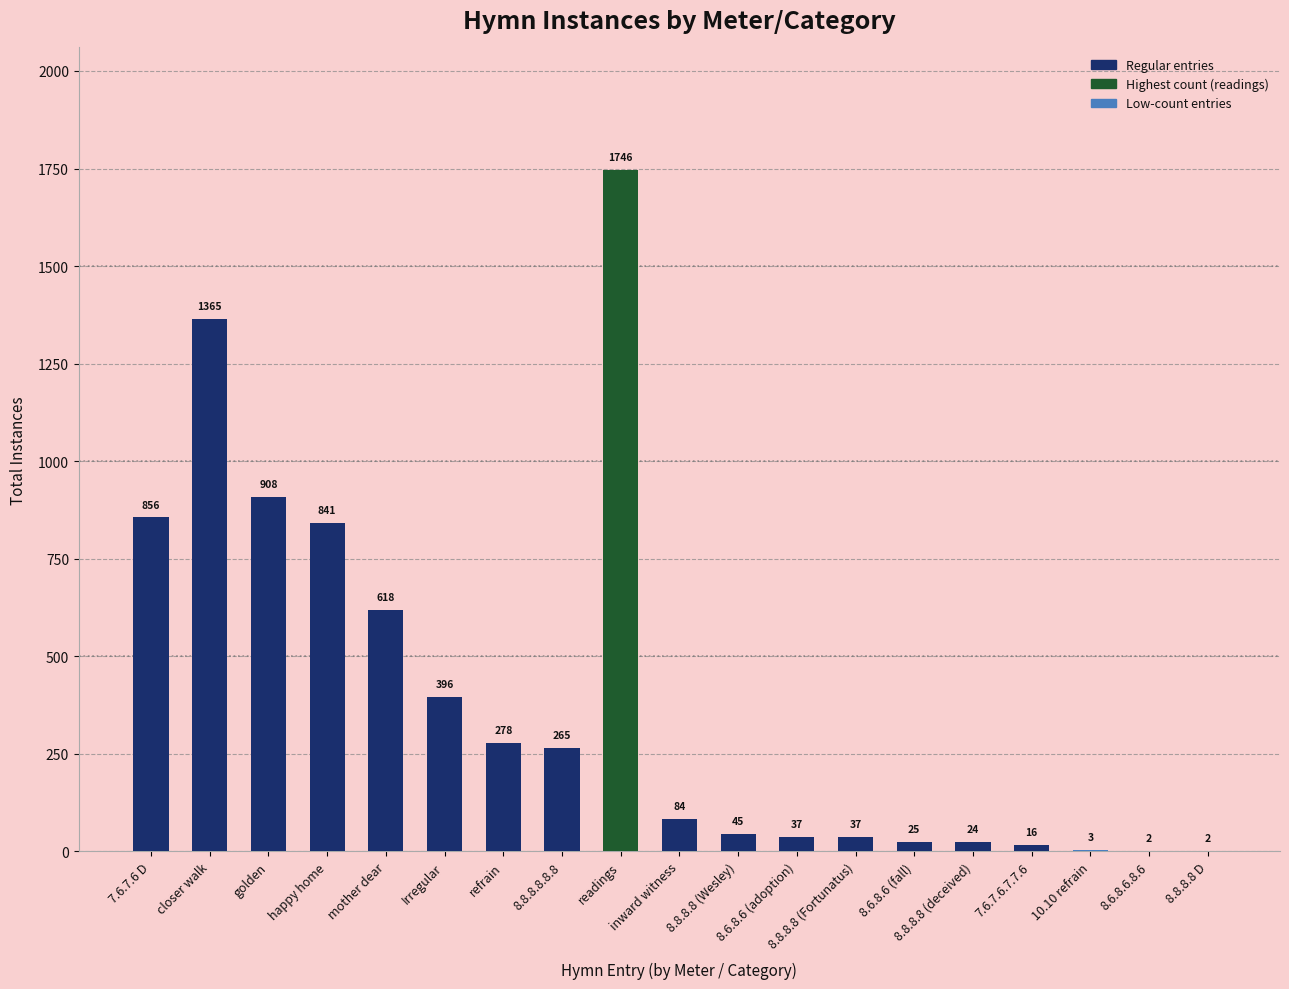

The value at refrain is 139. True or false?

False